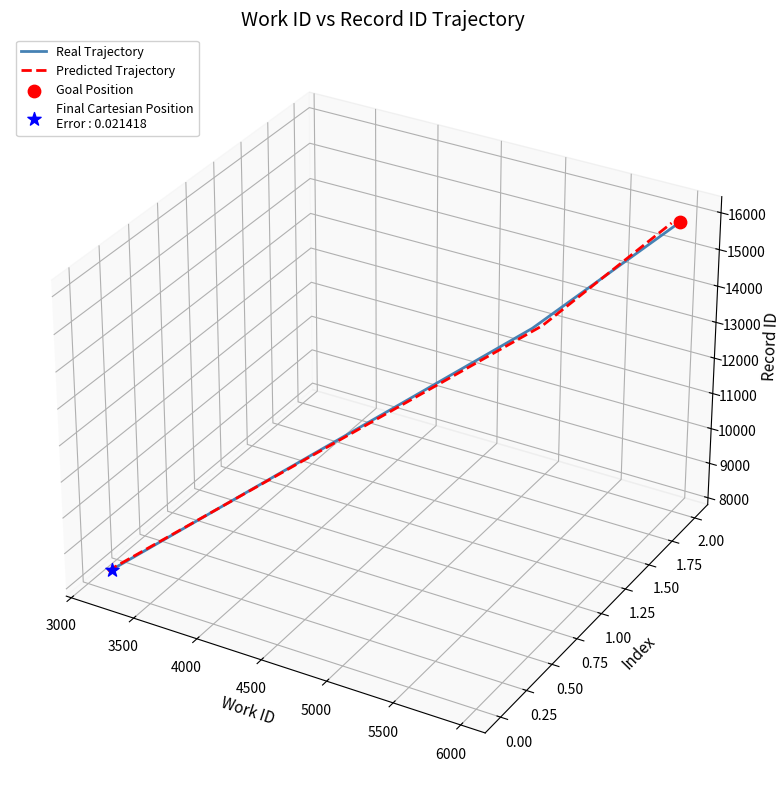

What are all the series names shown in the legend?

Real Trajectory, Predicted Trajectory